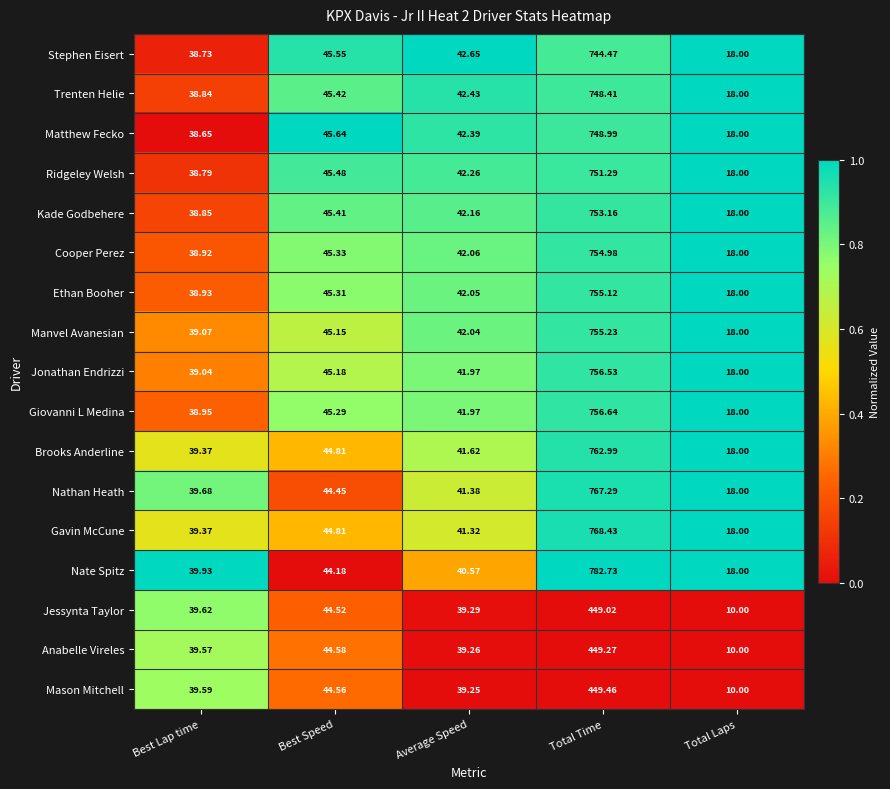

Is the value of Ridgeley Welsh at Total Laps greater than the value of Kade Godbehere at Total Time?

No